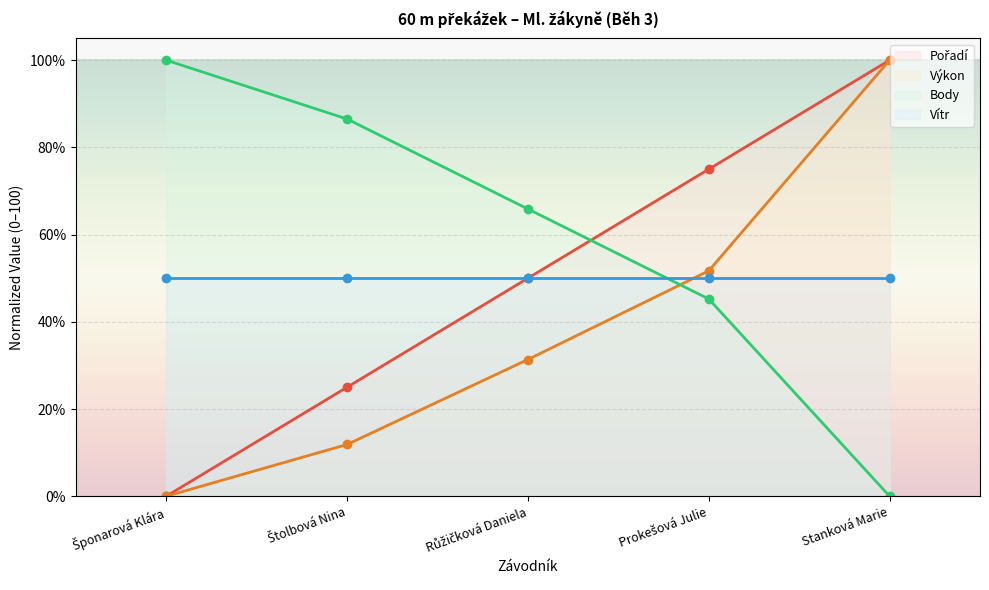

What is the maximum value shown in the chart?

100.0